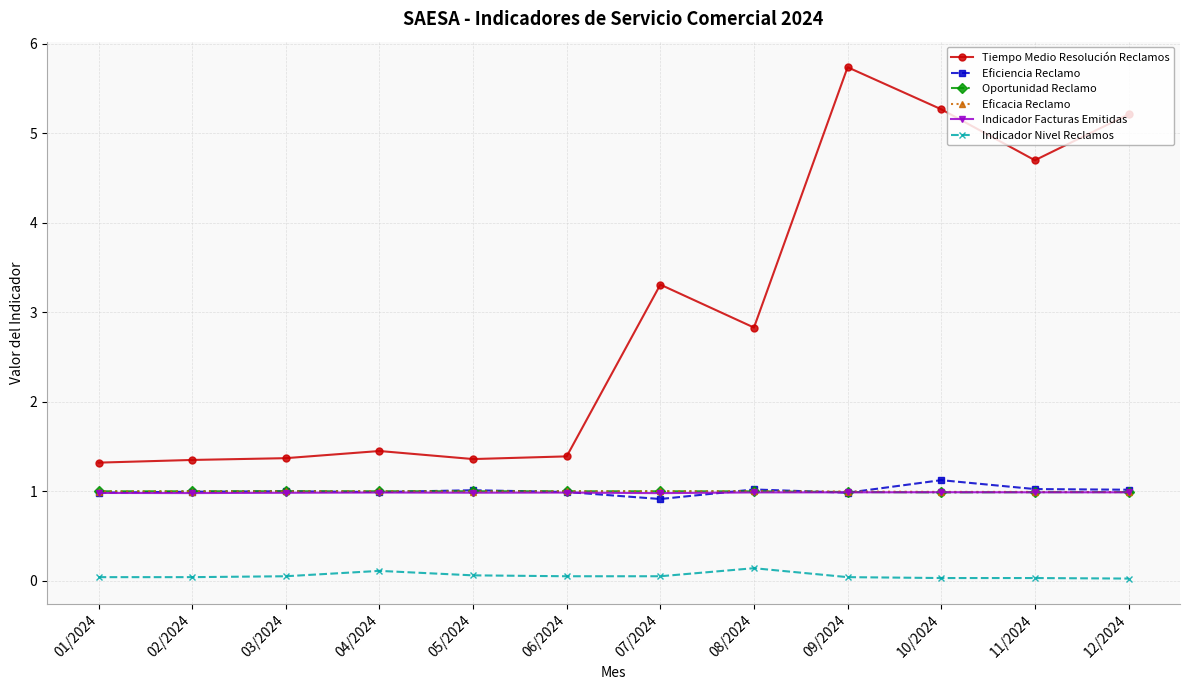

Count the number of categories in the chart.

12